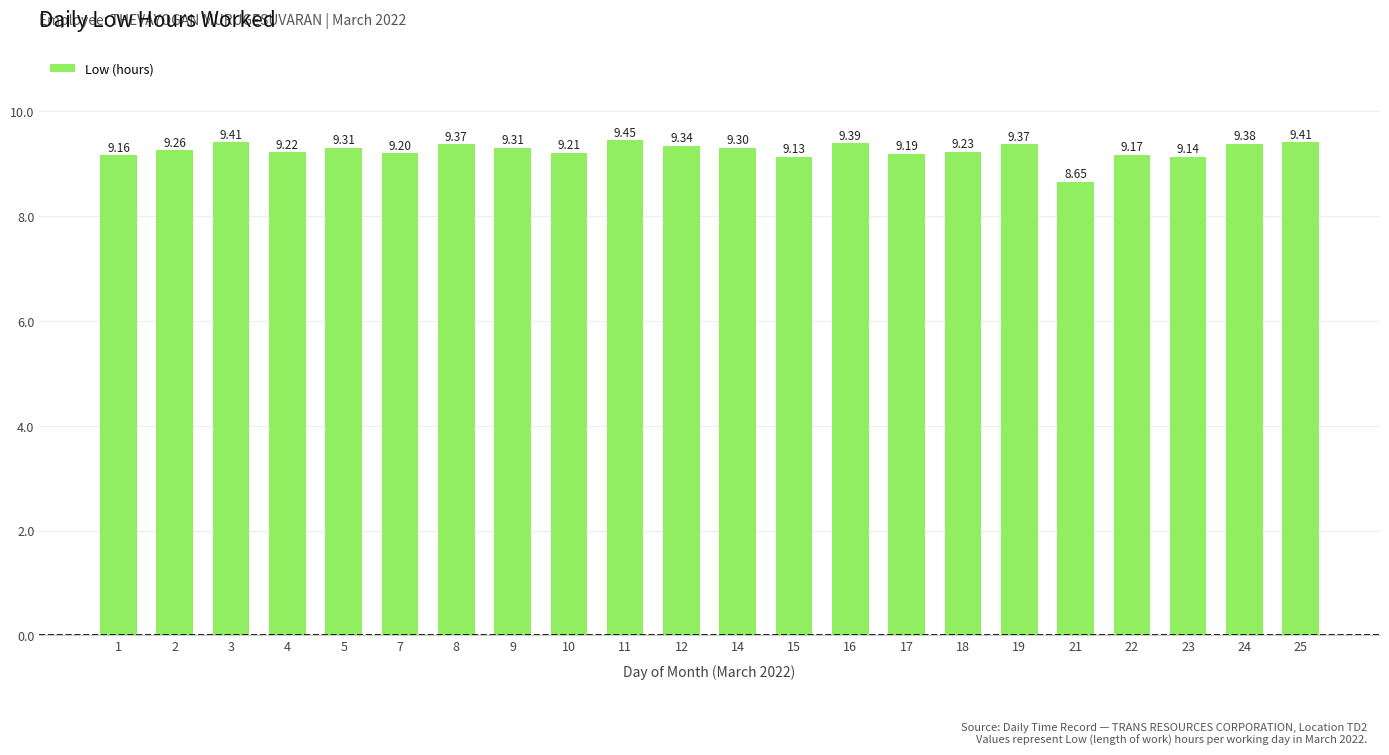

Read the value at 7.

9.2